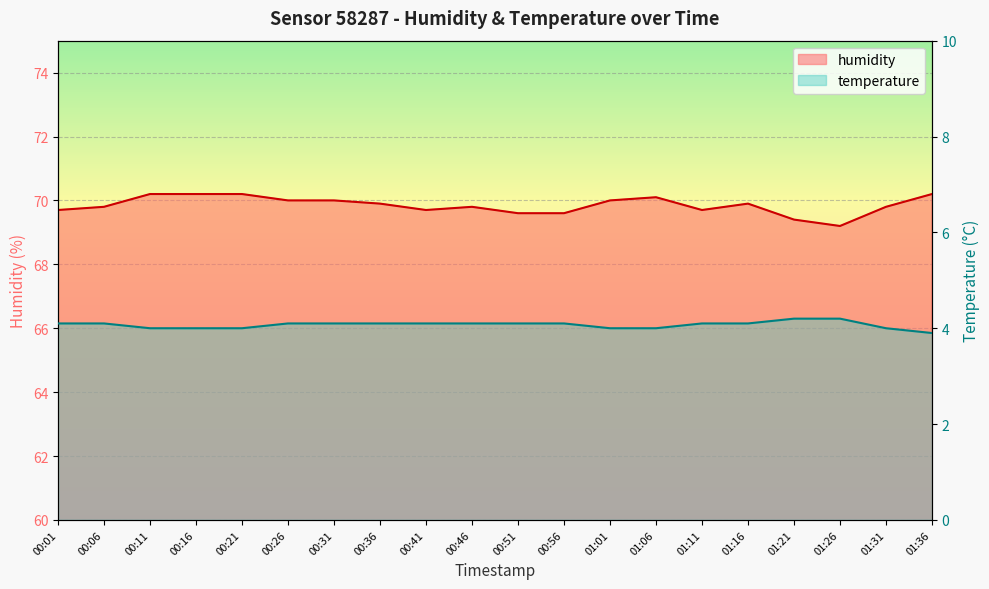

List the series in order of their peak value, lowest first.

temperature, humidity